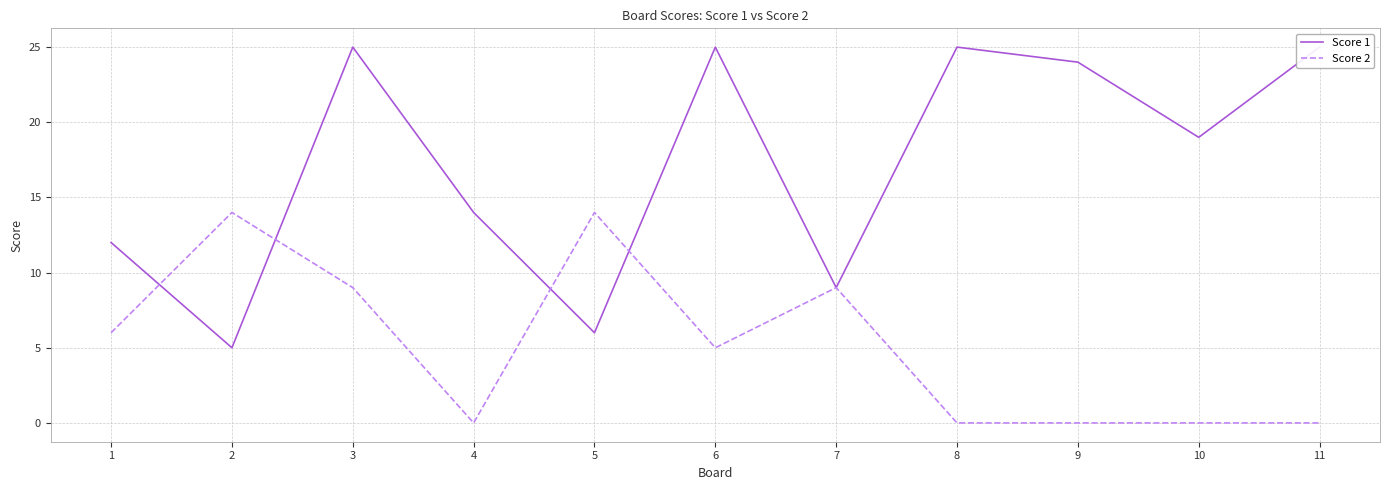

Which category has the highest value in the Score 2 series?

2